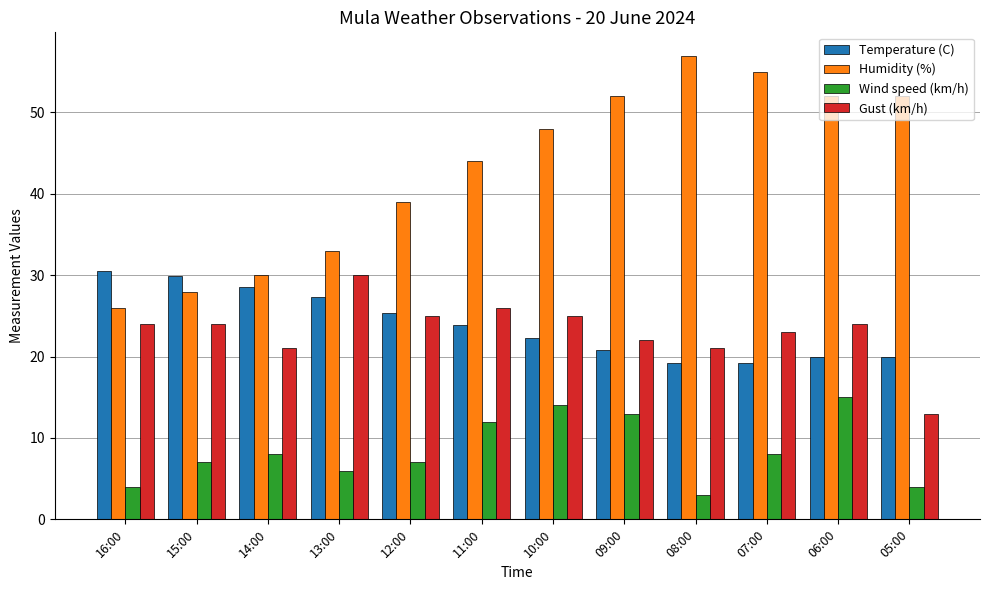

Is the value of Humidity (%) at 15:00 greater than the value of Temperature (C) at 16:00?

No